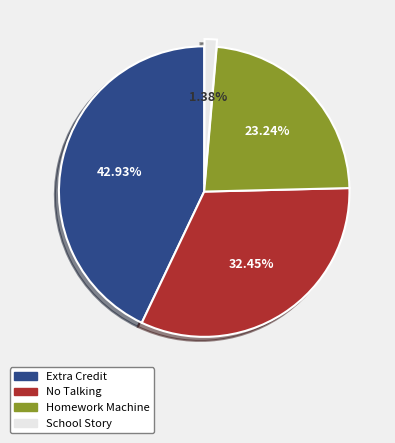

To the nearest percent, what is the average slice percentage?

25%